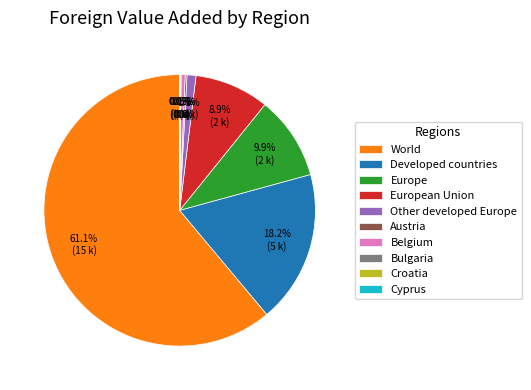

True or false: Developed countries accounts for 18% of the total.

True